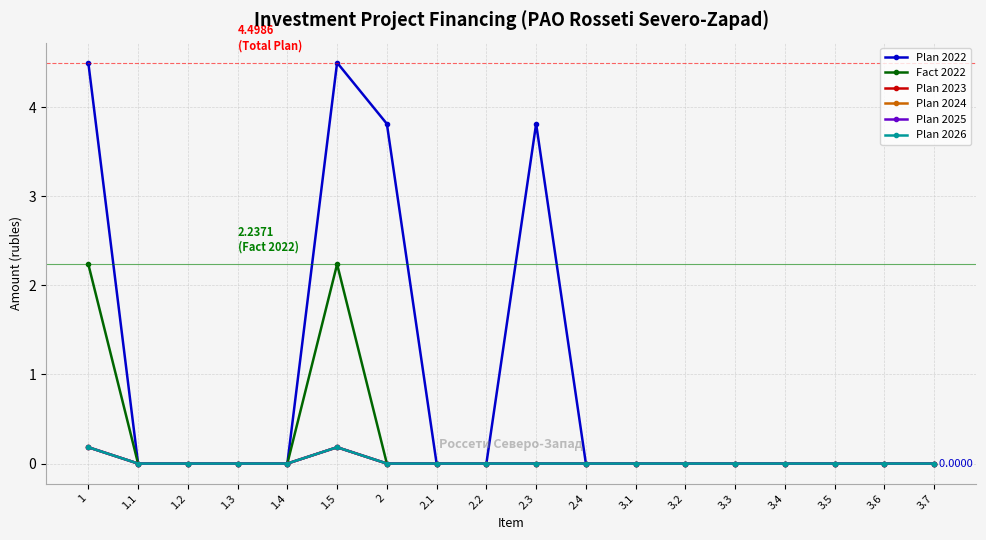

Which series has the largest total across all categories?

Plan 2022